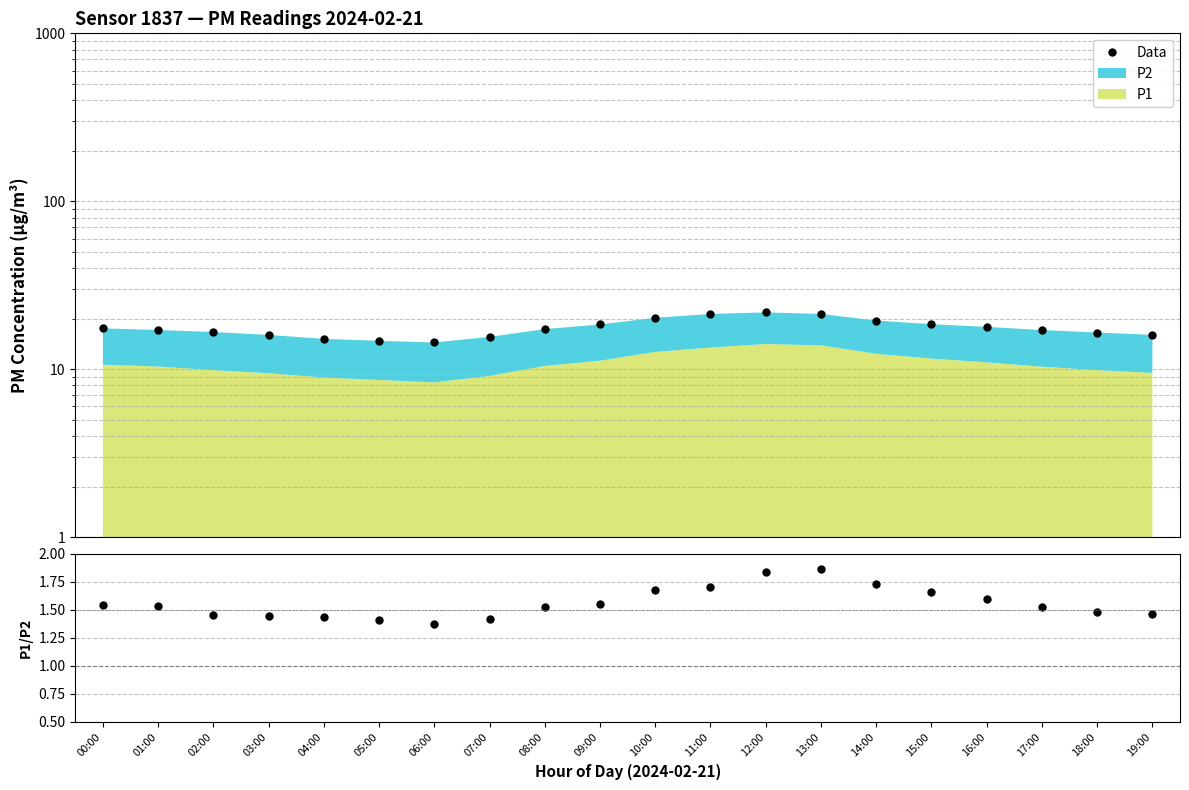

Reading left to right, list all the values displayed in this chart.

Data: 17.5	17.1	16.6	16.0	15.2	14.8	14.4	15.6	17.3	18.5	20.2	21.3	21.8	21.3	19.5	18.5	17.9	17.1	16.5	16.0
P1/P2: 1.5	1.5	1.5	1.4	1.4	1.4	1.4	1.4	1.5	1.6	1.7	1.7	1.8	1.9	1.7	1.7	1.6	1.5	1.5	1.5